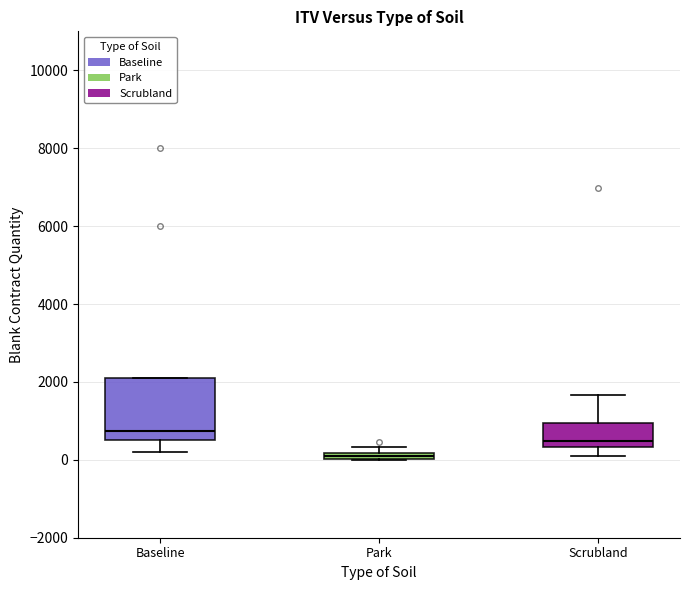

Which box has the highest median line?

Baseline